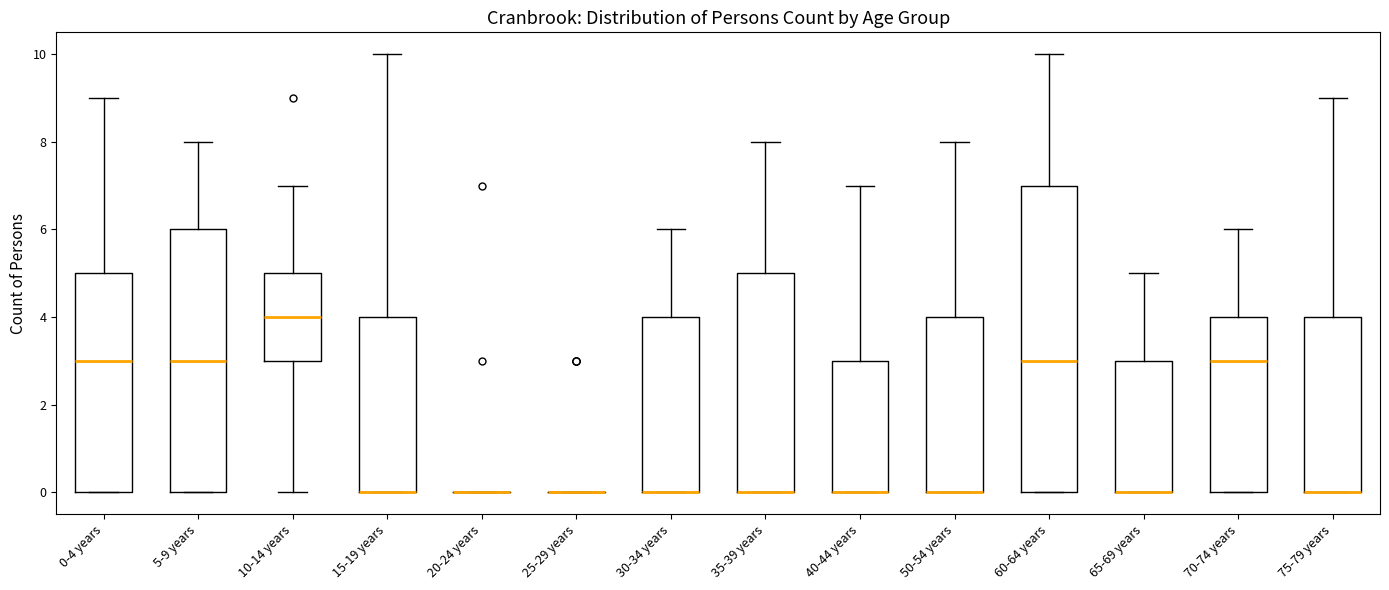

Reading left to right, transcribe this box plot: for each box, give where its median line is, the range the box spans, and where its two whiskers end, as read against the y-axis. The values are not printed on the chart, so give them approximately, as read against the axis.

0-4 years: median 3, box 0 to 5, whiskers 0 to 9
5-9 years: median 3, box 0 to 6, whiskers 0 to 8
10-14 years: median 4, box 3 to 5, whiskers 0 to 7
15-19 years: median 0 (drawn on the box's lower edge), box 0 to 4, whiskers 0 to 10
20-24 years: box collapsed to a line at 0, whiskers 0 to 0
25-29 years: box collapsed to a line at 0, whiskers 0 to 0
30-34 years: median 0 (drawn on the box's lower edge), box 0 to 4, whiskers 0 to 6
35-39 years: median 0 (drawn on the box's lower edge), box 0 to 5, whiskers 0 to 8
40-44 years: median 0 (drawn on the box's lower edge), box 0 to 3, whiskers 0 to 7
50-54 years: median 0 (drawn on the box's lower edge), box 0 to 4, whiskers 0 to 8
60-64 years: median 3, box 0 to 7, whiskers 0 to 10
65-69 years: median 0 (drawn on the box's lower edge), box 0 to 3, whiskers 0 to 5
70-74 years: median 3, box 0 to 4, whiskers 0 to 6
75-79 years: median 0 (drawn on the box's lower edge), box 0 to 4, whiskers 0 to 9